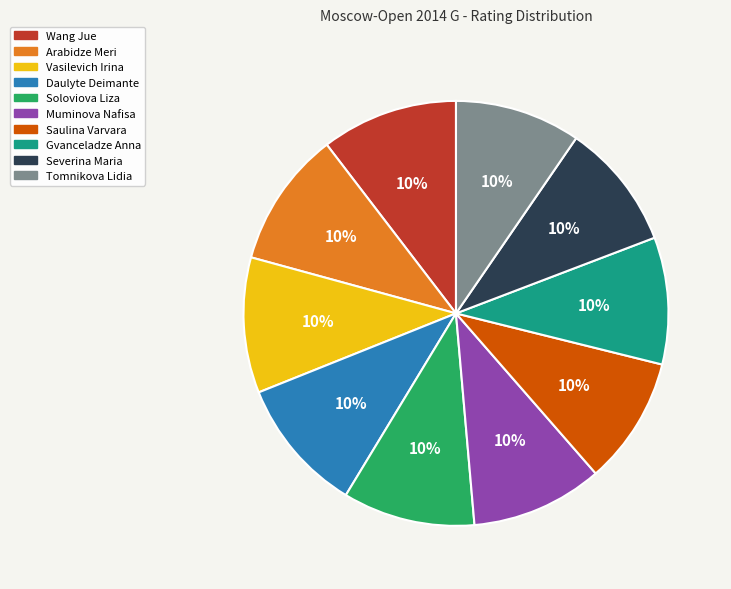

How many slices are in this pie chart?

10